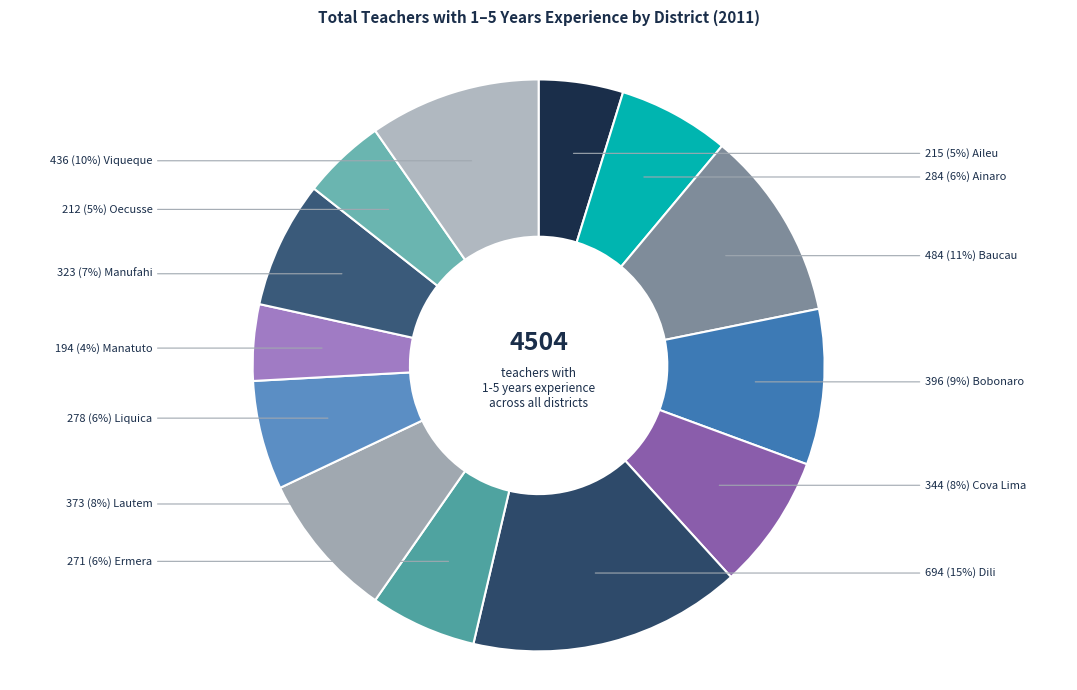

How many segments does this pie chart have?

13